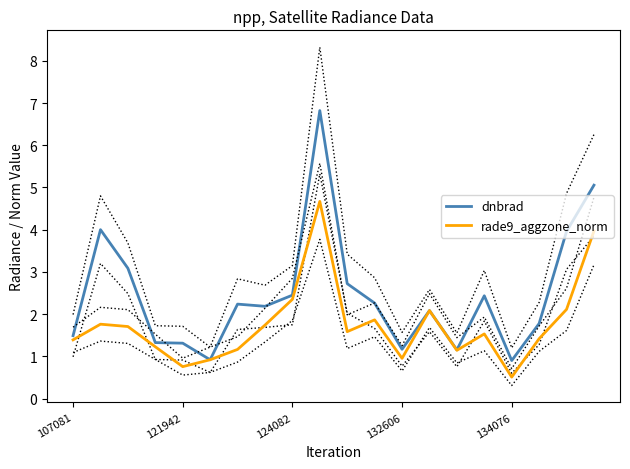

What is the highest value of the dnbrad series?

6.8